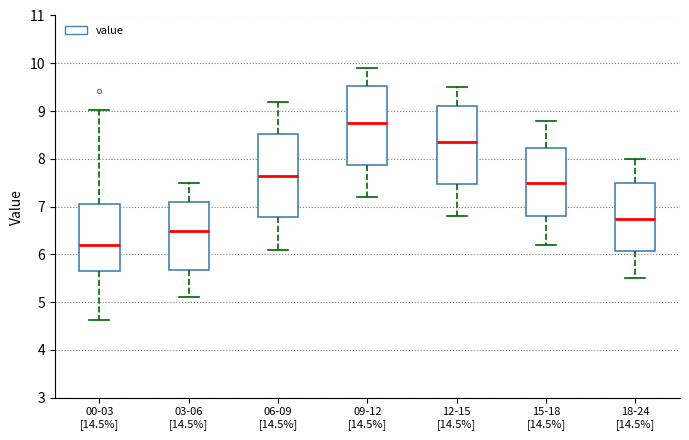

Reading left to right, transcribe this box plot: for each box, give where its median line is, the range the box spans, and where its two whiskers end, as read against the y-axis. The values are not printed on the chart, so give them approximately, as read against the axis.

00-03 [14.5%]: median 6.2, box 5.6 to 7.1, whiskers 4.6 to 9.0
03-06 [14.5%]: median 6.5, box 5.7 to 7.1, whiskers 5.1 to 7.5
06-09 [14.5%]: median 7.7, box 6.8 to 8.5, whiskers 6.1 to 9.2
09-12 [14.5%]: median 8.8, box 7.9 to 9.5, whiskers 7.2 to 9.9
12-15 [14.5%]: median 8.4, box 7.5 to 9.1, whiskers 6.8 to 9.5
15-18 [14.5%]: median 7.5, box 6.8 to 8.2, whiskers 6.2 to 8.8
18-24 [14.5%]: median 6.8, box 6.1 to 7.5, whiskers 5.5 to 8.0